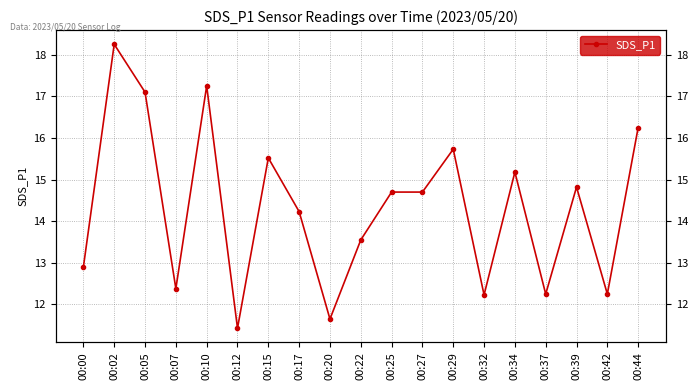

Rank the categories by value from highest to lowest.

00:02, 00:10, 00:05, 00:44, 00:29, 00:15, 00:34, 00:39, 00:25, 00:27, 00:17, 00:22, 00:00, 00:07, 00:37, 00:42, 00:32, 00:20, 00:12